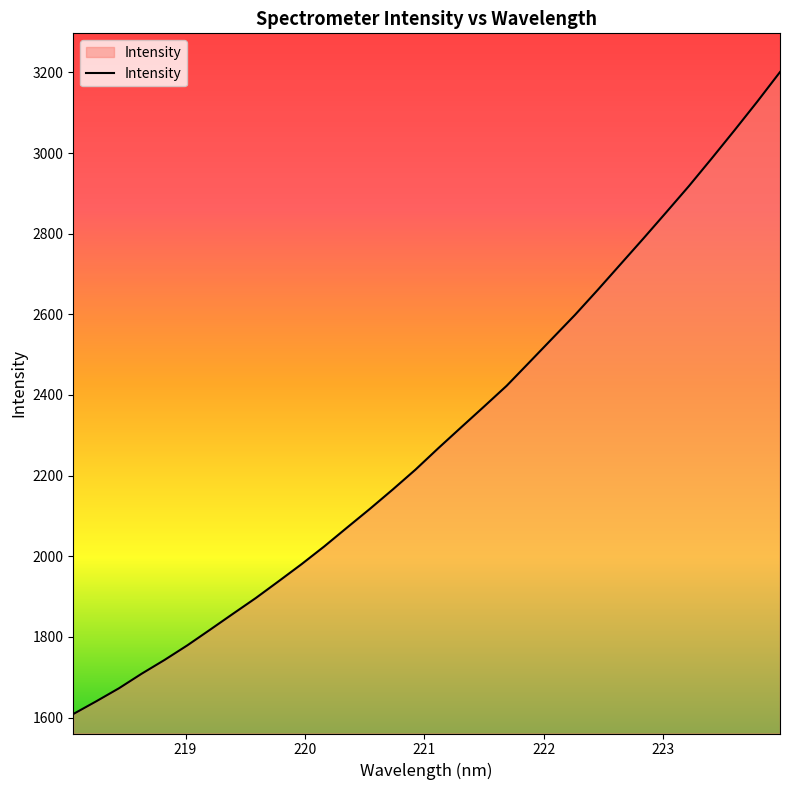

What is the smallest value displayed?

1608.7